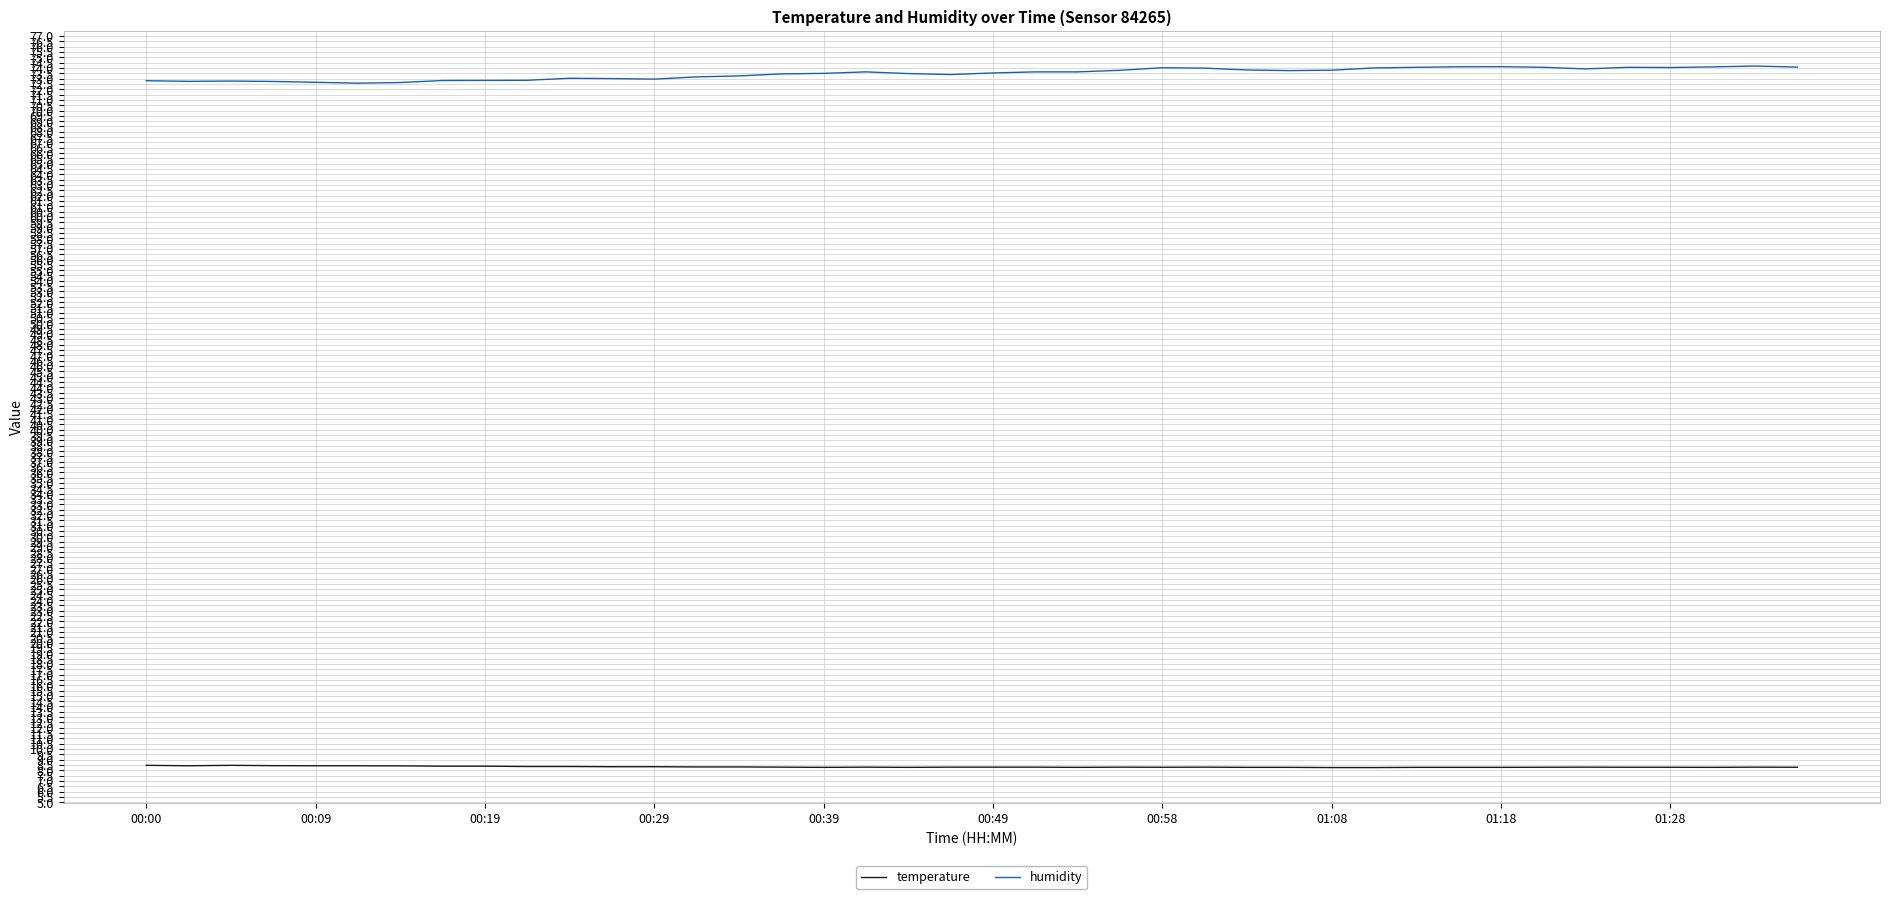

Which series has the widest spread of values?

humidity